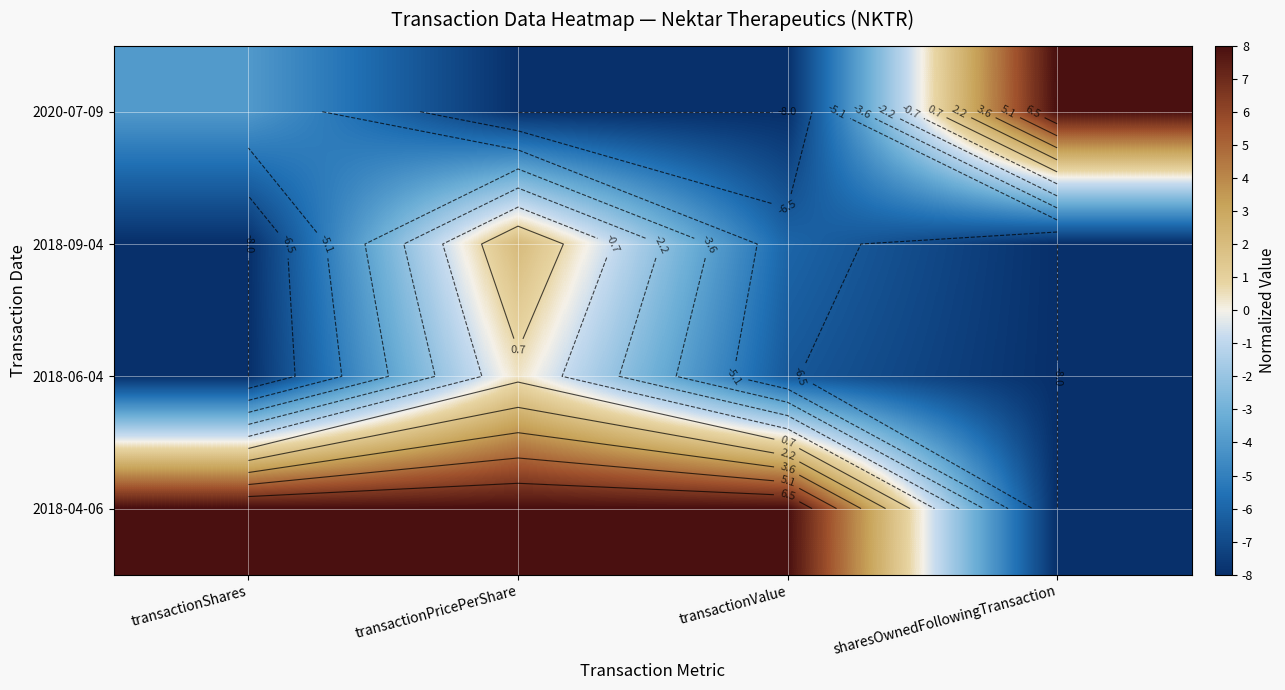

At which label does 2018-04-06 reach its minimum?

sharesOwnedFollowingTransaction